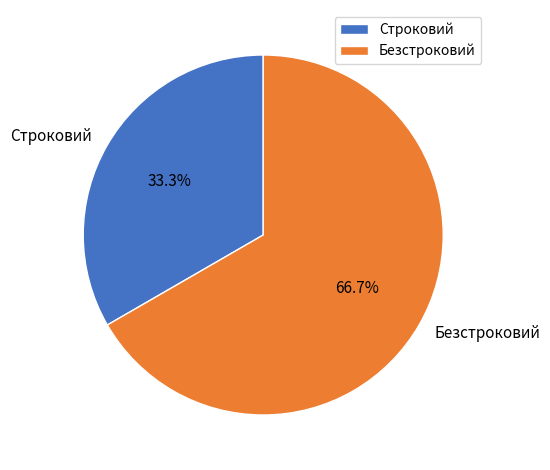

To the nearest percent, what portion does Строковий represent?

33%